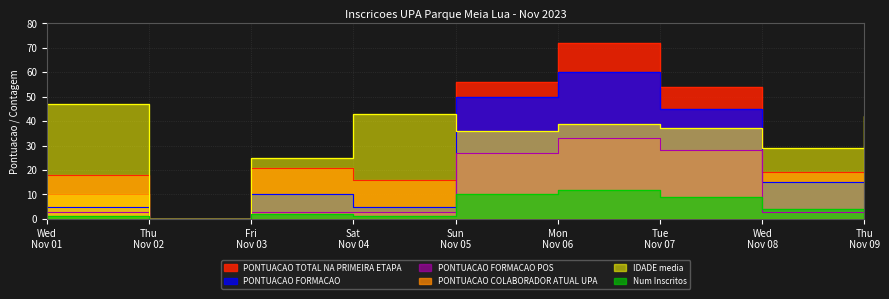

What are all the series names shown in the legend?

PONTUACAO TOTAL NA PRIMEIRA ETAPA, PONTUACAO FORMACAO, PONTUACAO FORMACAO POS, PONTUACAO COLABORADOR ATUAL UPA, IDADE media, Num Inscritos